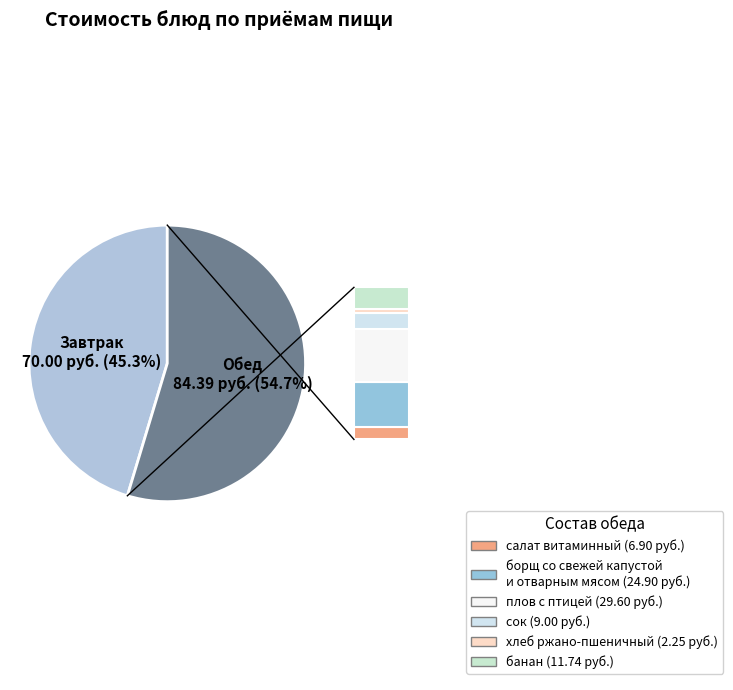

Is there a majority slice in this chart?

Yes